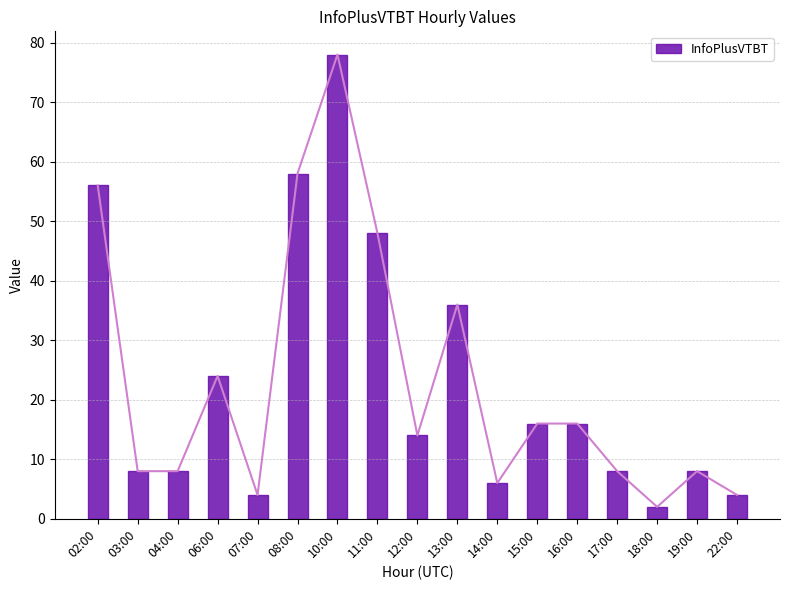

True or false: the data shows 8 at 17:00.

True